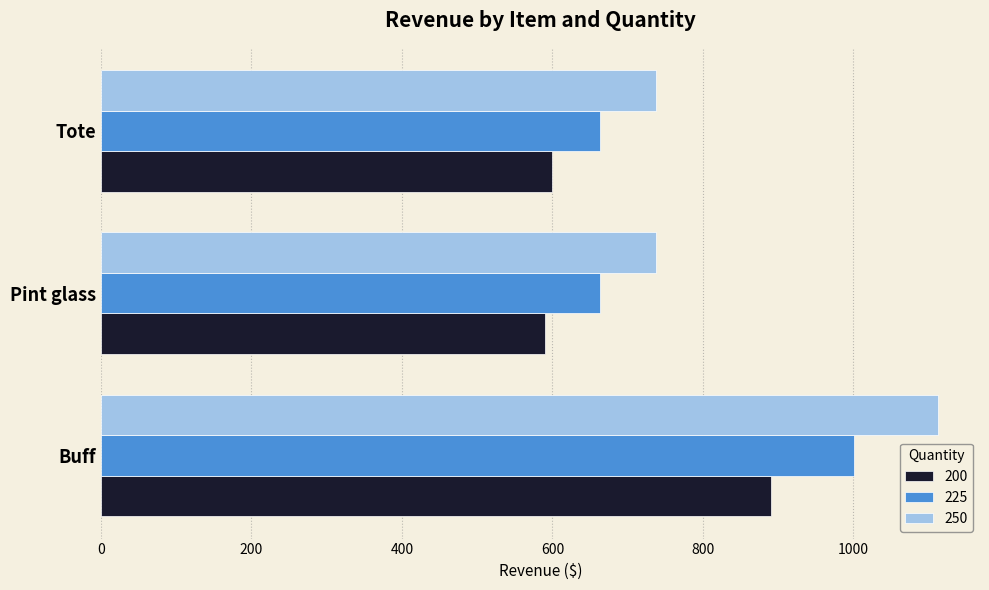

What is the sum of all 225 values?

2328.8